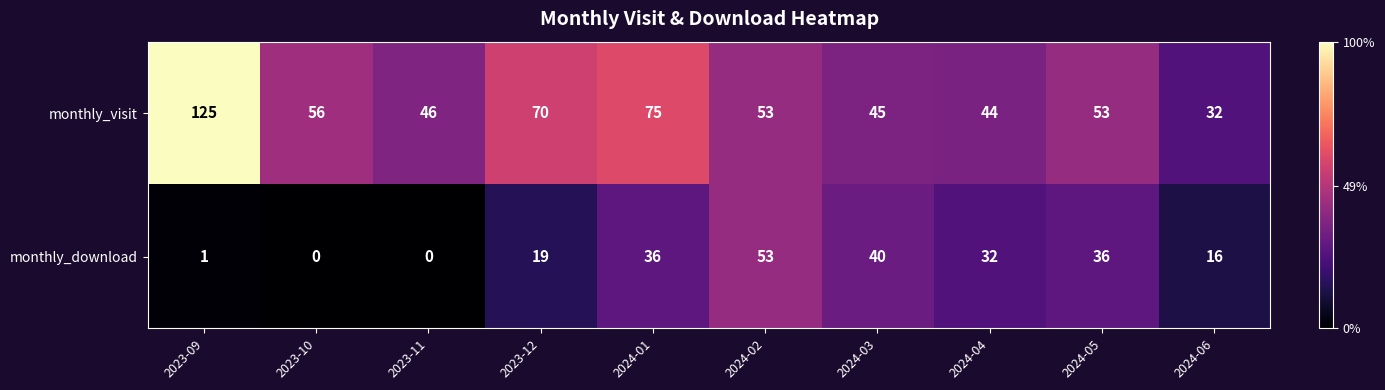

At 2023-10, list the series in order from smallest to largest.

monthly_download, monthly_visit